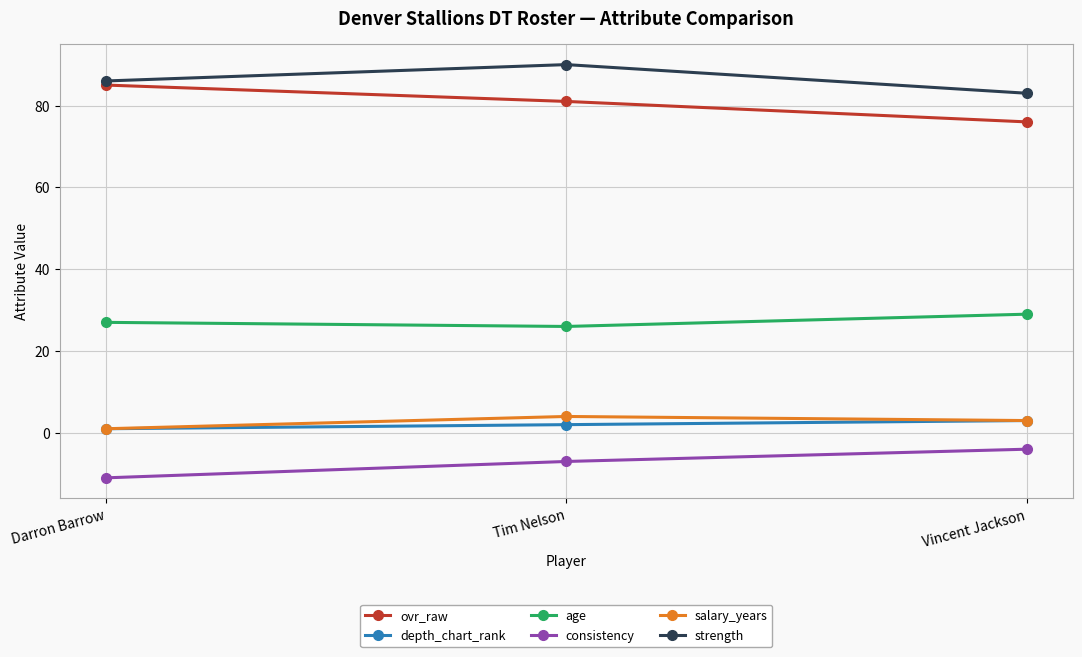

What are all the series names shown in the legend?

ovr_raw, depth_chart_rank, age, consistency, salary_years, strength